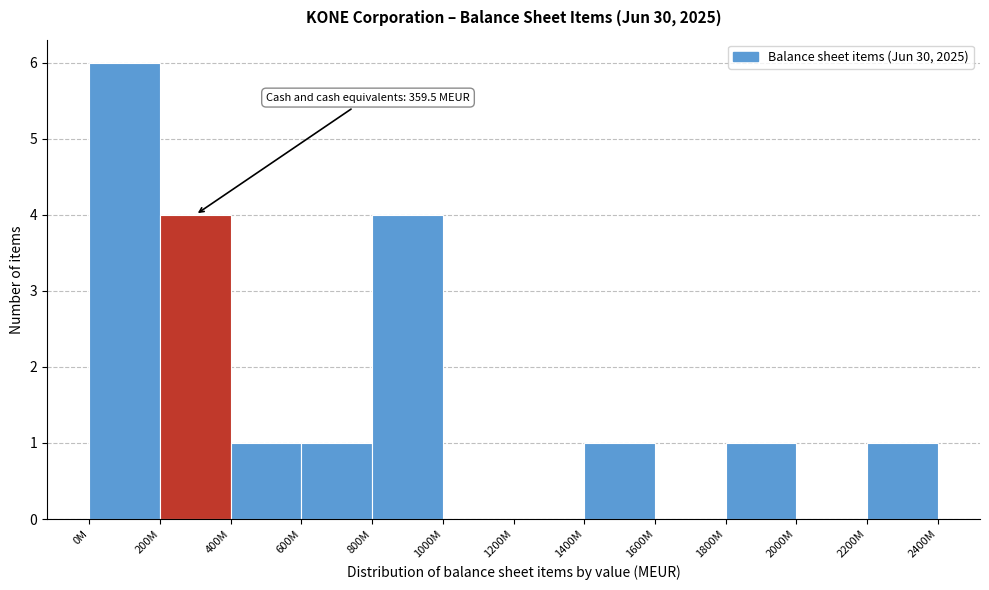

Reading left to right, transcribe all the data shown in this chart.

0M=6	200M=4	400M=1	600M=1	800M=4	1000M=0	1200M=0	1400M=1	1600M=0	1800M=1	2000M=0	2200M=1